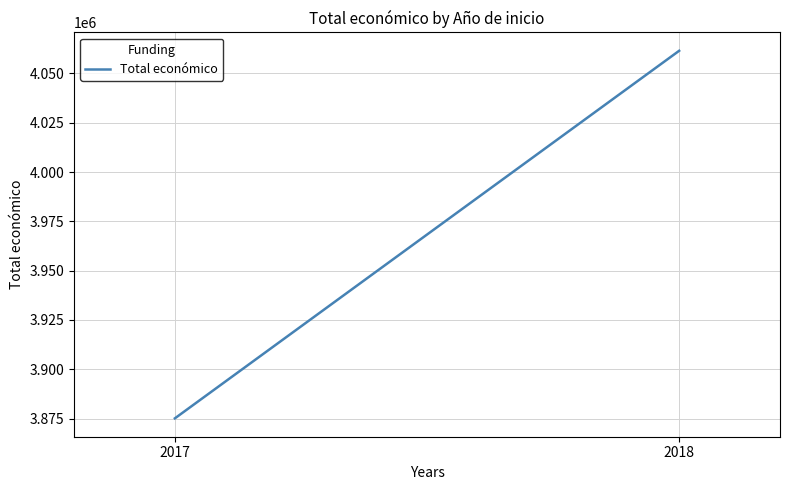

Read the value at 2017.

3875118.0